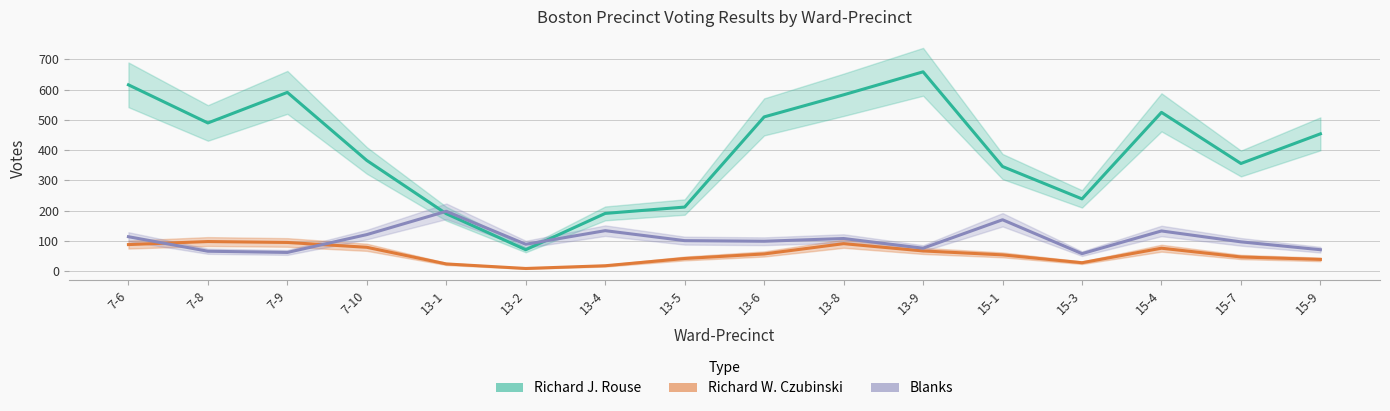

What position from the left is 13-6?

9